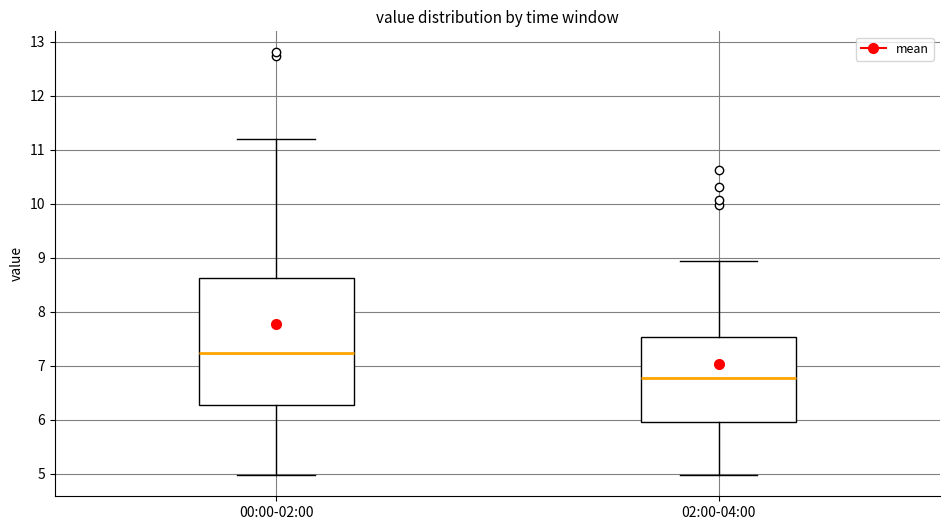

Reading left to right, transcribe this box plot: for each box, give where its median line is, the range the box spans, and where its two whiskers end, as read against the y-axis. The values are not printed on the chart, so give them approximately, as read against the axis.

00:00-02:00: median 7.2, box 6.3 to 8.6, whiskers 5.0 to 11.2
02:00-04:00: median 6.8, box 5.9 to 7.5, whiskers 5.0 to 8.9